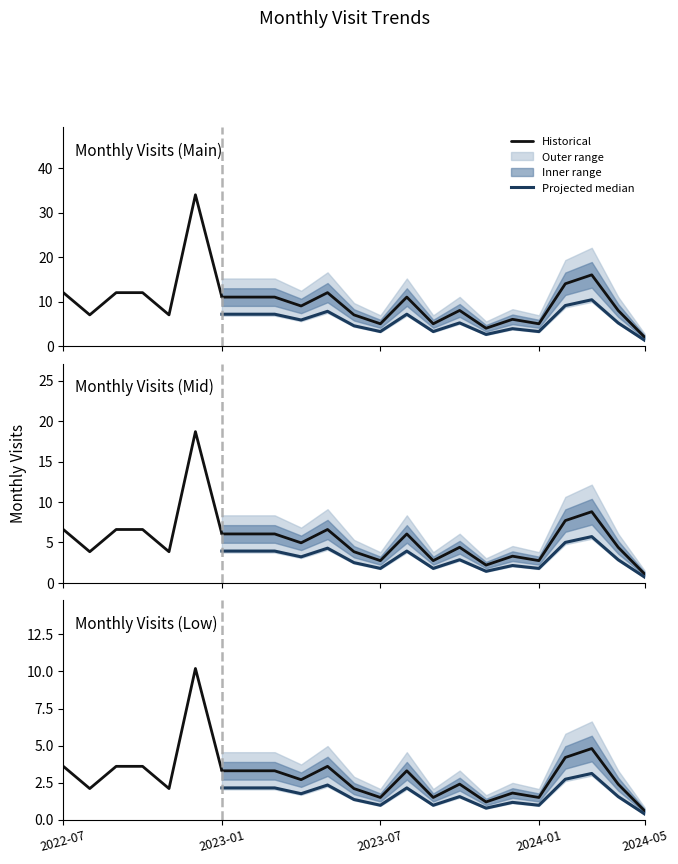

Where is the first local maximum?

2022-12